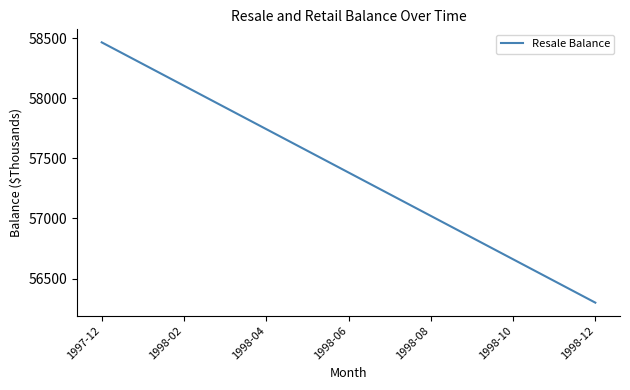

Count the number of categories in the chart.

13